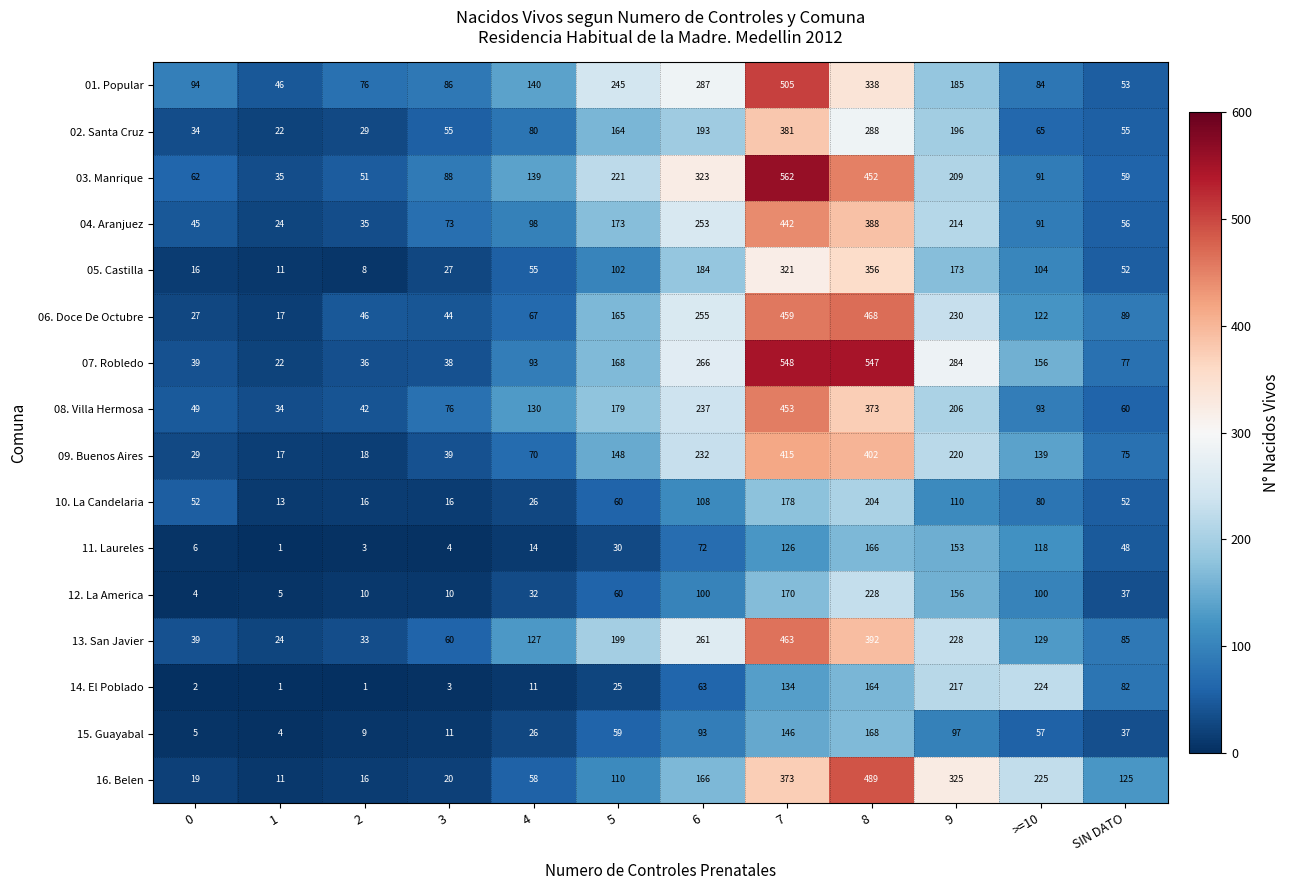

Where is 04. Aranjuez nearest to the value 233?

9